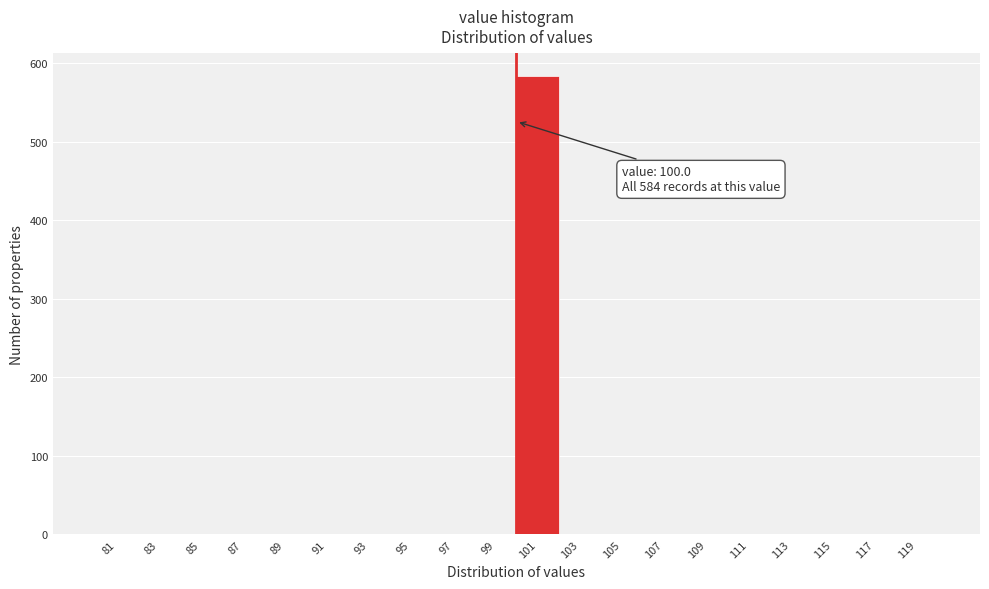

Which range on the x-axis has the tallest bar?

100 to 102